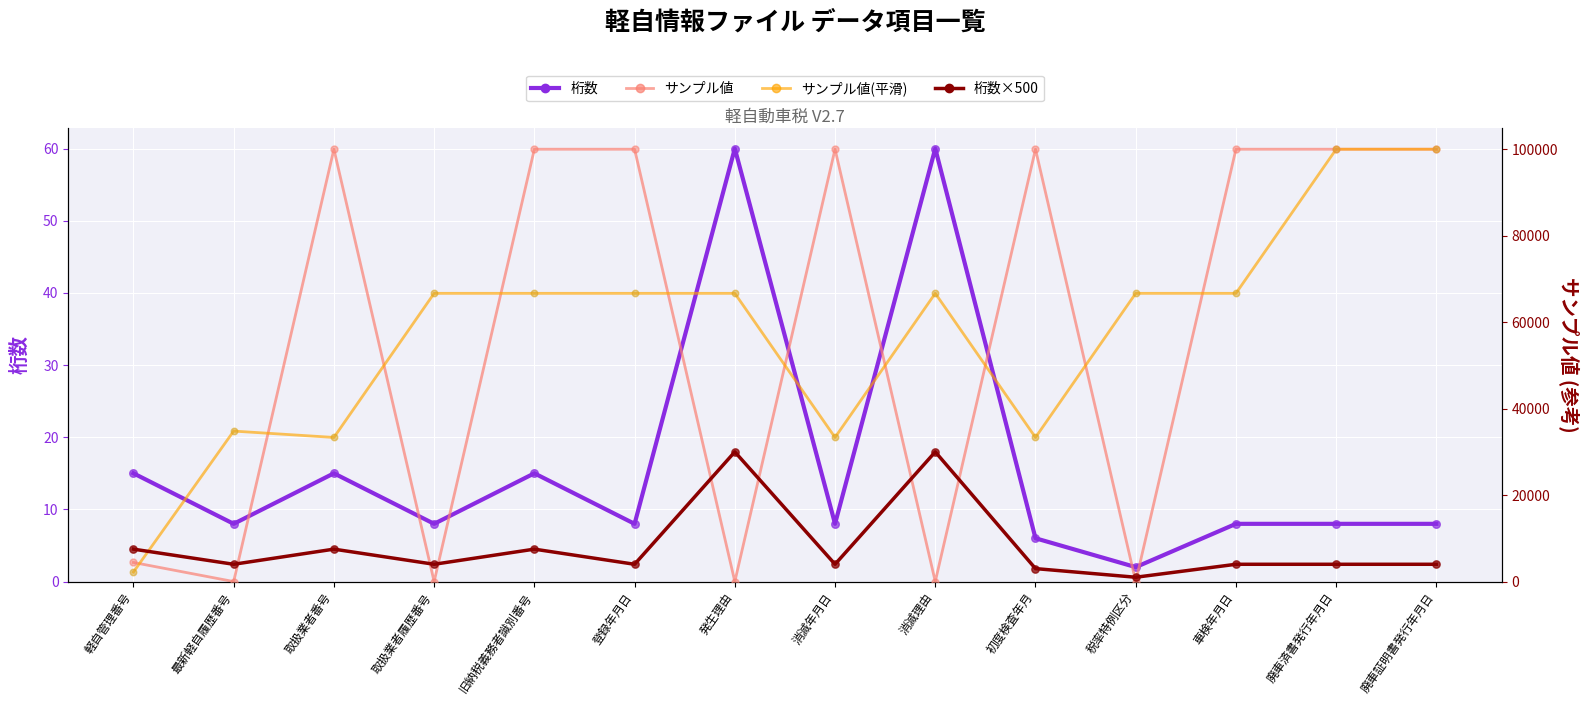

Which series reaches the maximum Y coordinate?

サンプル値